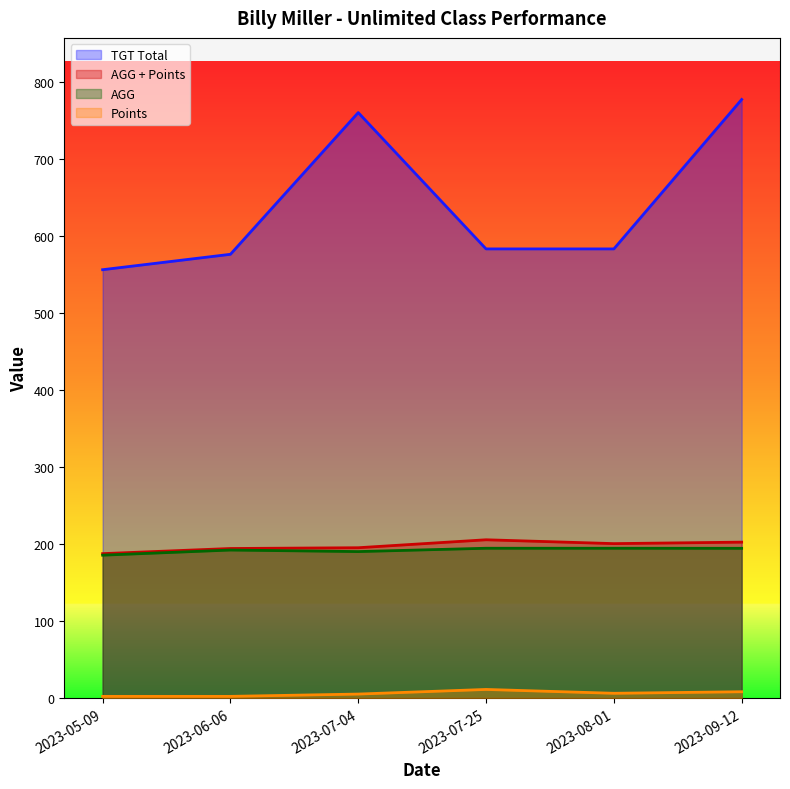

What is the label of the 5th point from the right?

2023-06-06